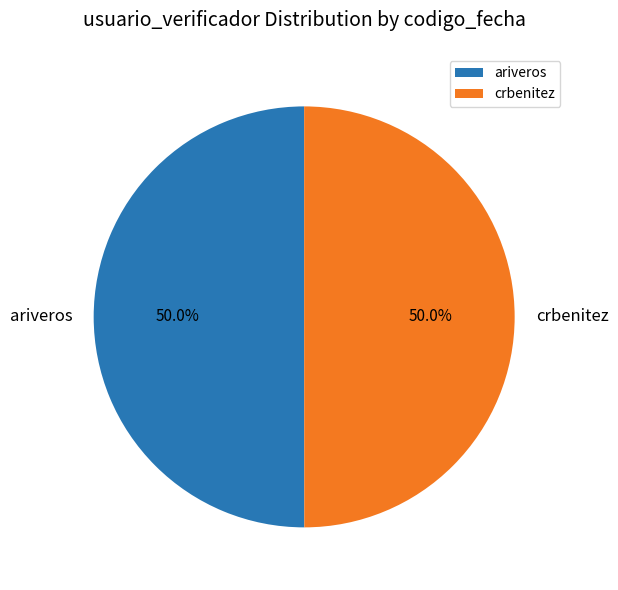

Do ariveros and crbenitez together represent more than half of the pie?

Yes